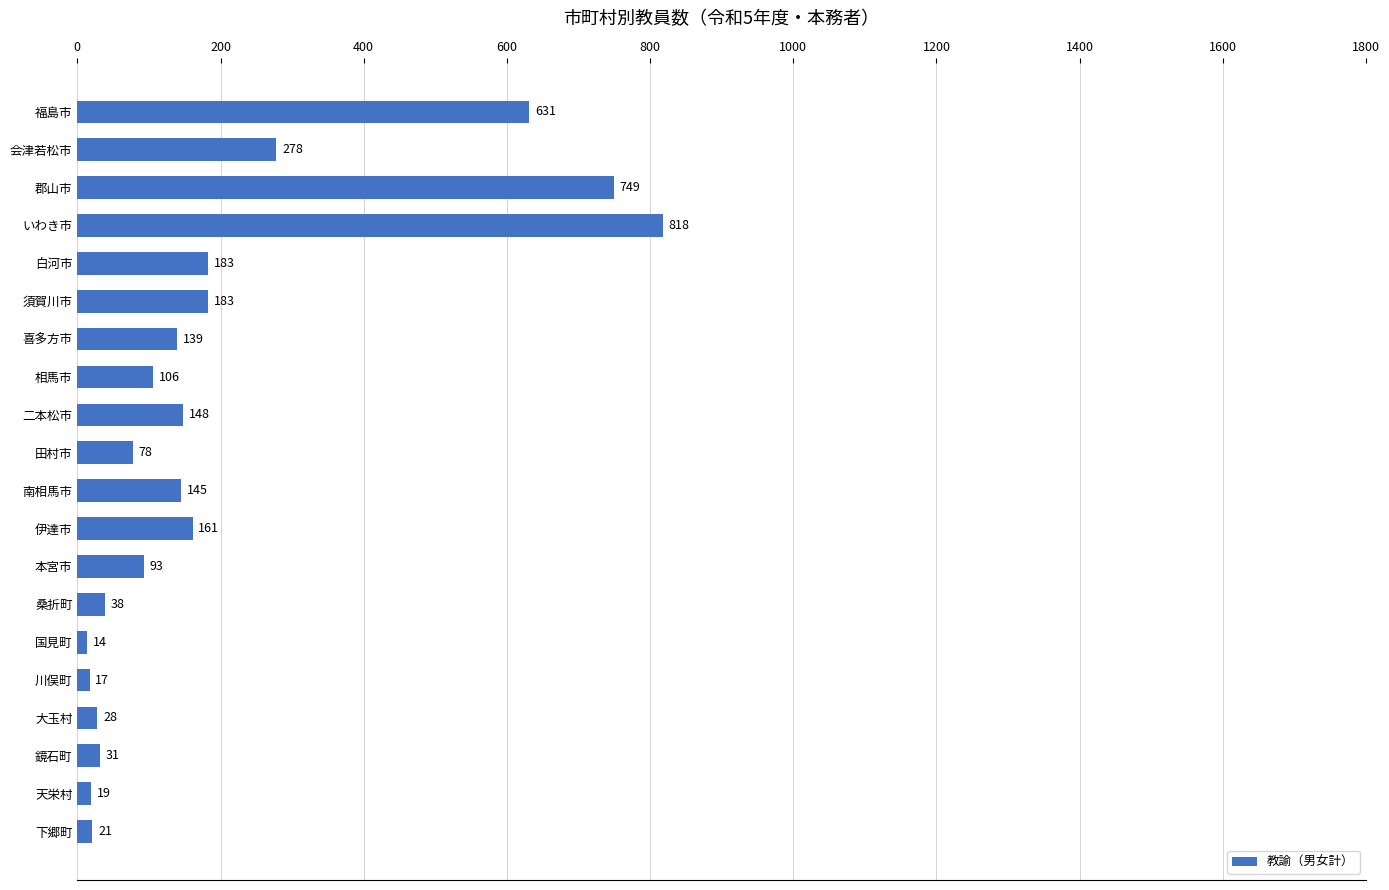

What is the sum of the values at 南相馬市 and 桑折町?

183